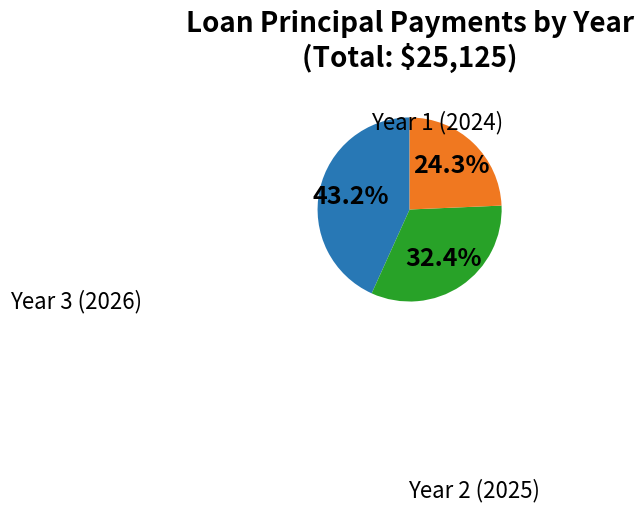

To the nearest percent, what percentage of the pie is Year 2 (2025)?

32%